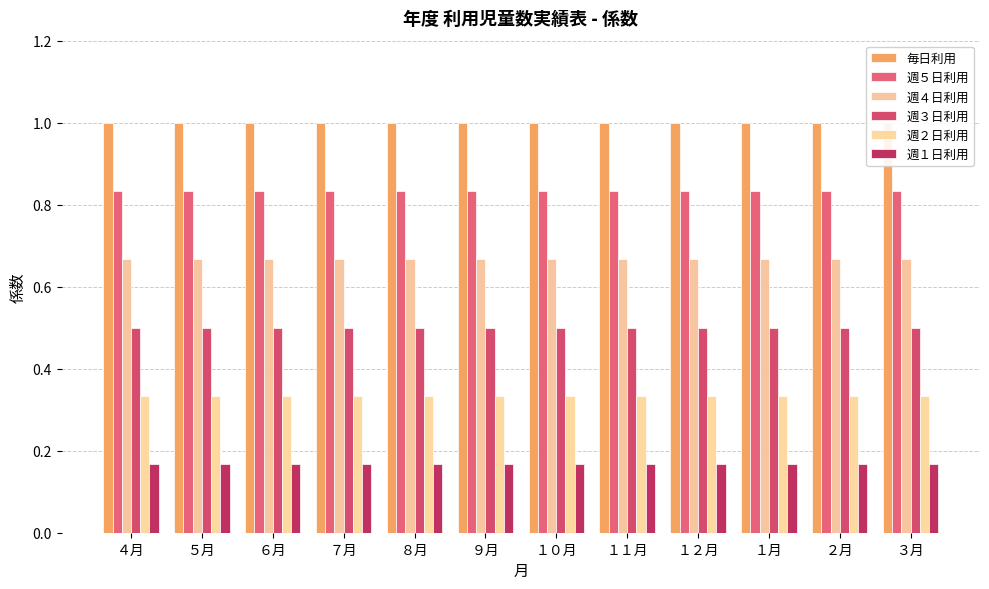

At which category is the sum across all series the highest?

４月